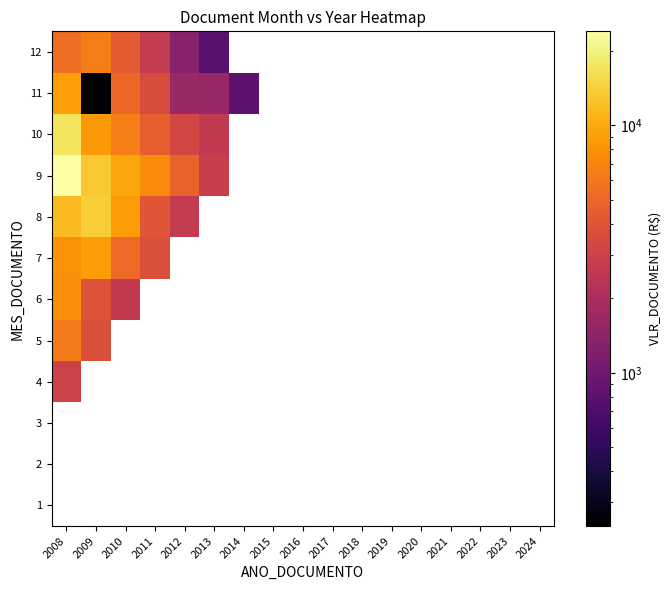

How many positive values does the 7 series have?

4